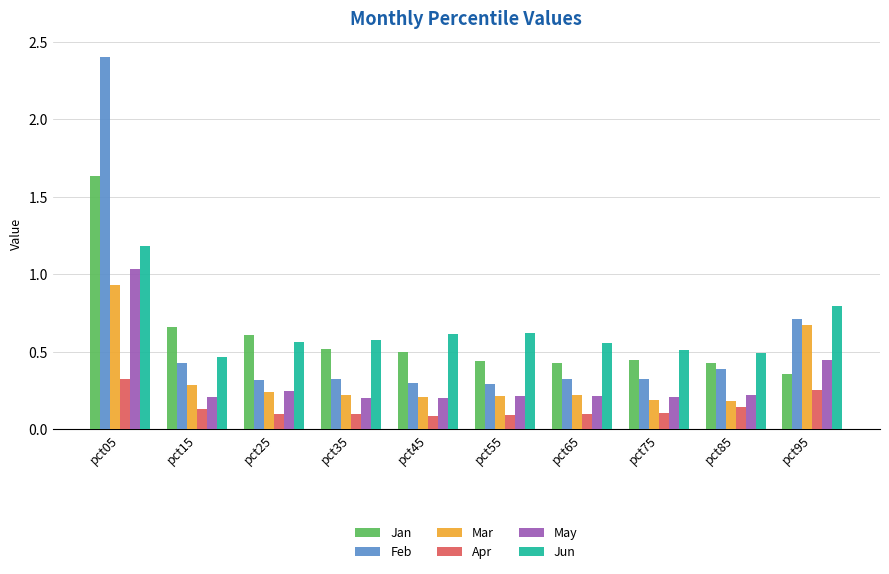

At how many categories does at least one series exceed 2?

1